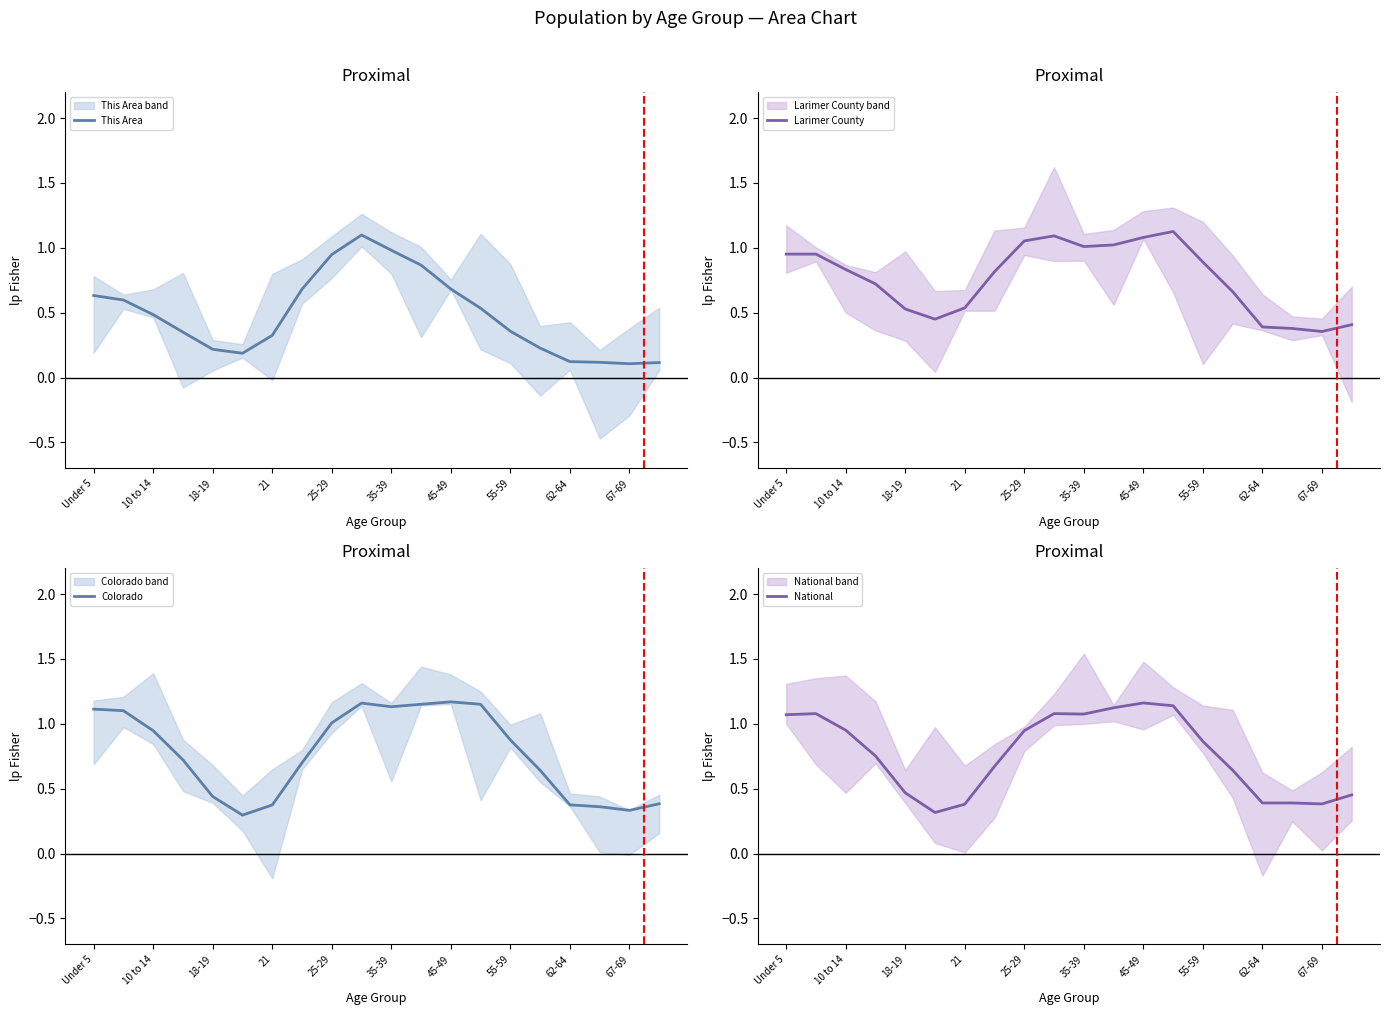

Is it true that This Area equals 0.4 at 18-19?

False